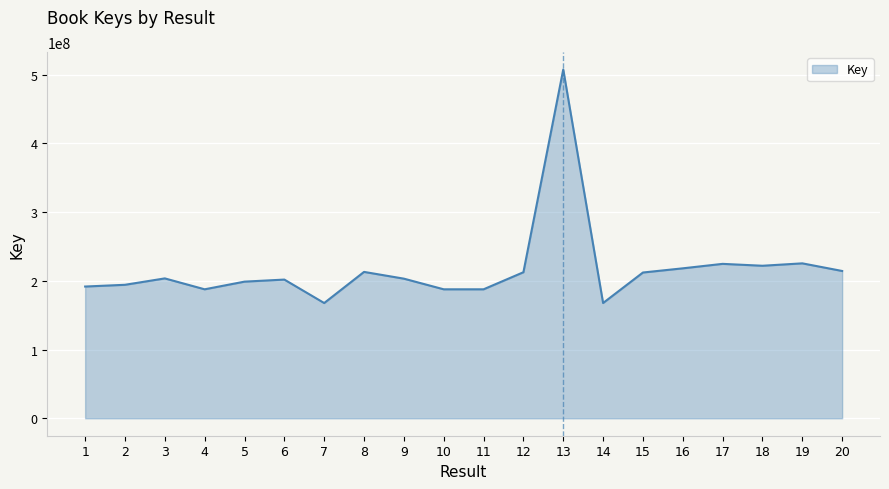

Approximately how many times larger is the value at 16 compared to 1?

1.1